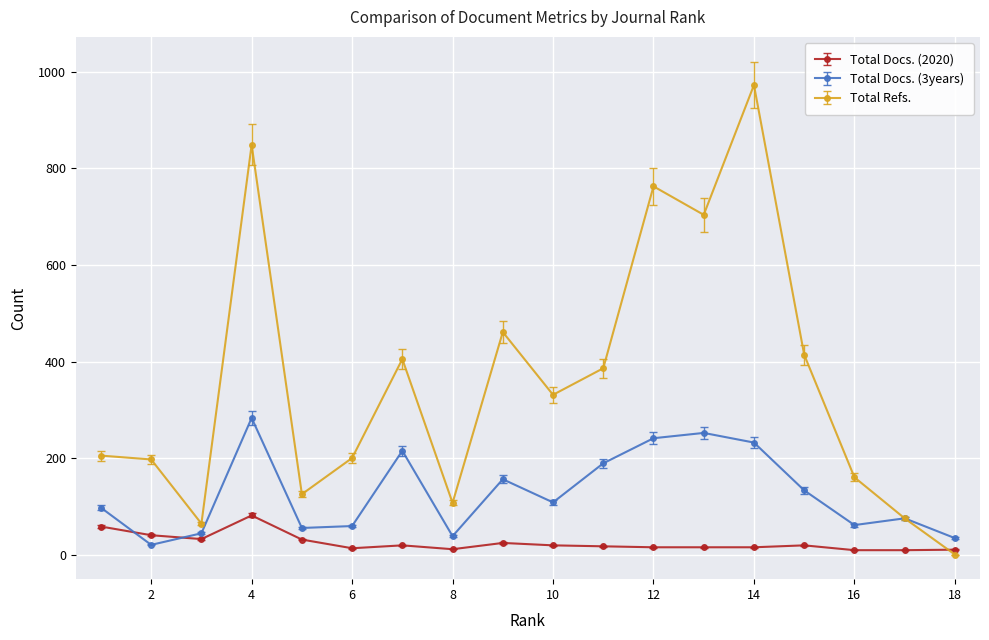

Which series has the largest range (max minus min)?

Total Refs.